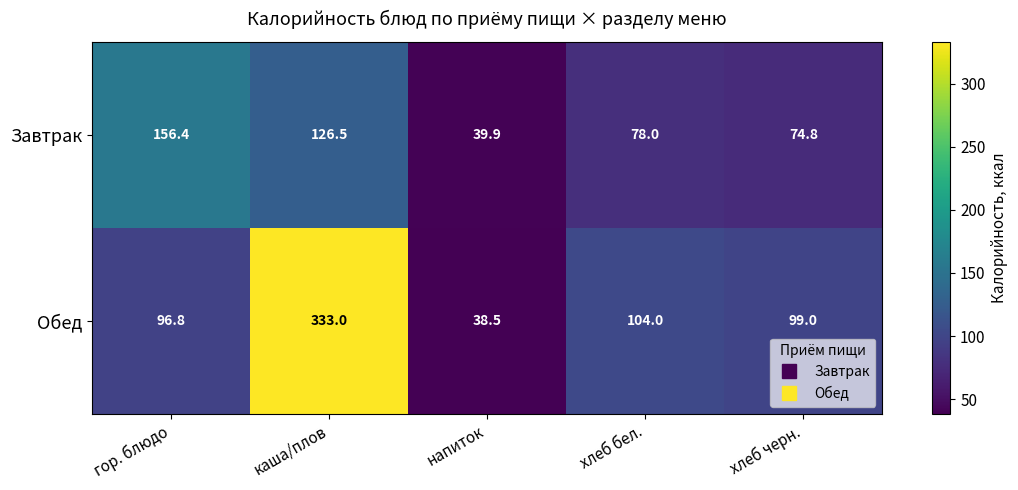

Reading right to left, list all the values displayed in this chart.

Завтрак: хлеб черн.=74.8	хлеб бел.=78.0	напиток=39.9	каша/плов=126.5	гор. блюдо=156.4
Обед: хлеб черн.=99.0	хлеб бел.=104.0	напиток=38.5	каша/плов=333.0	гор. блюдо=96.8